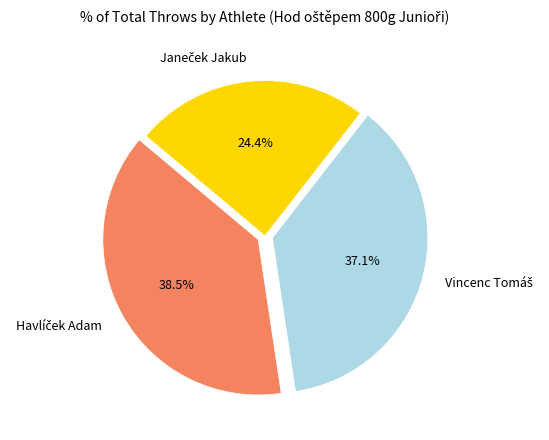

Does any single category account for the majority?

No